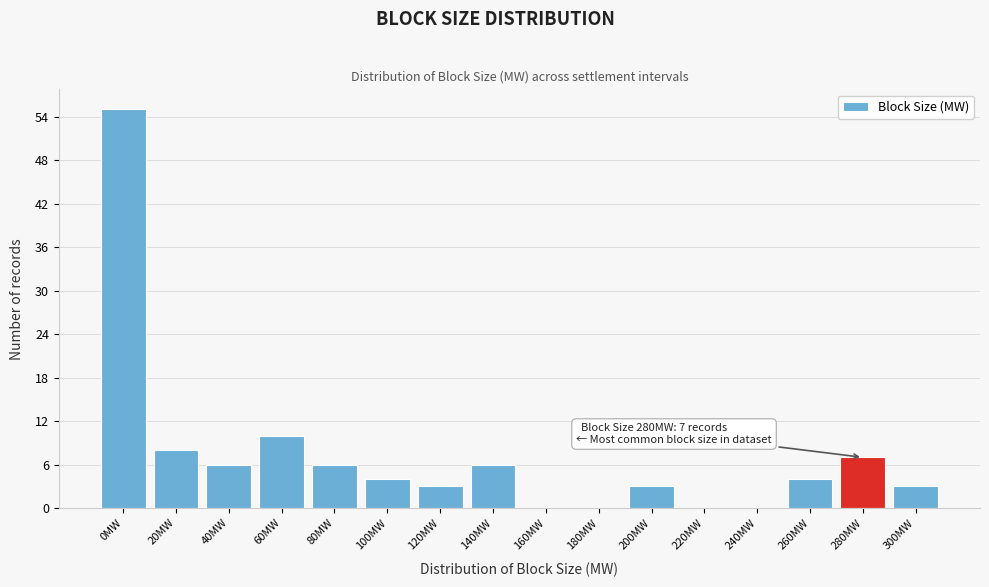

Reading right to left, transcribe all the data shown in this chart.

300MW=3	280MW=7	260MW=4	240MW=0	220MW=0	200MW=3	180MW=0	160MW=0	140MW=6	120MW=3	100MW=4	80MW=6	60MW=10	40MW=6	20MW=8	0MW=55